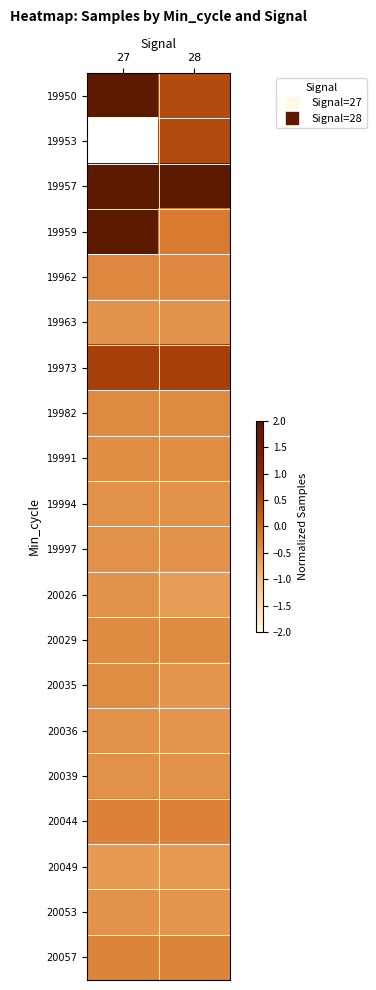

What is the smallest value displayed?

-0.6